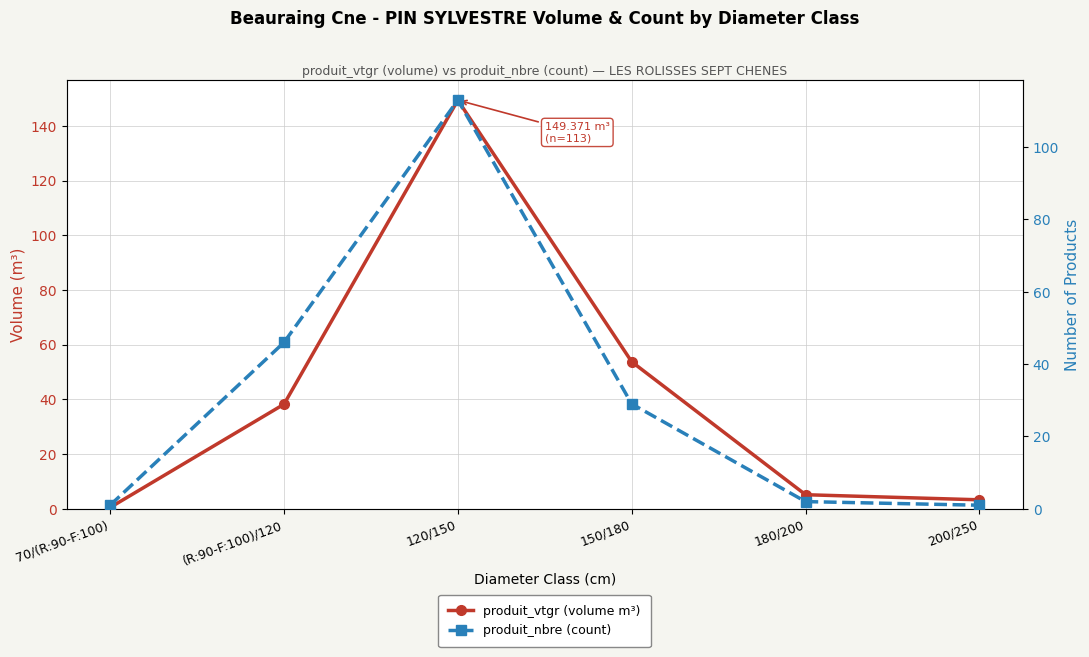

At which category is the sum across all series the highest?

120/150